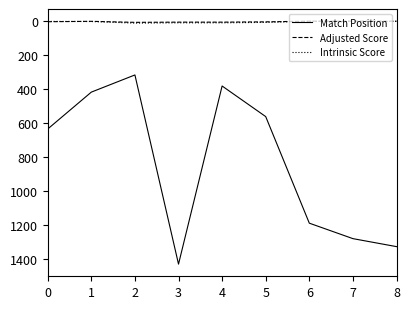

What is the difference between the Adjusted Score values at 8 and 4?

5.8